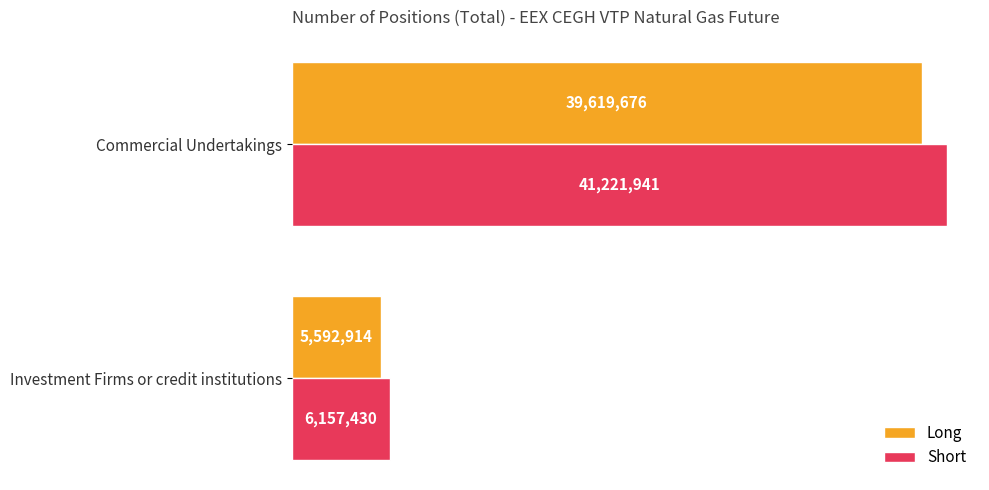

Reading left to right, extract all data points from this chart.

Long: 5592914	39619676
Short: 6157430	41221941